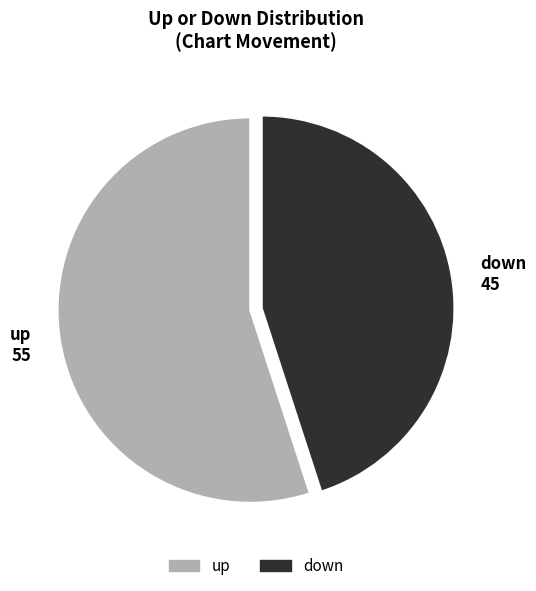

Rank the categories by value from lowest to highest.

down, up